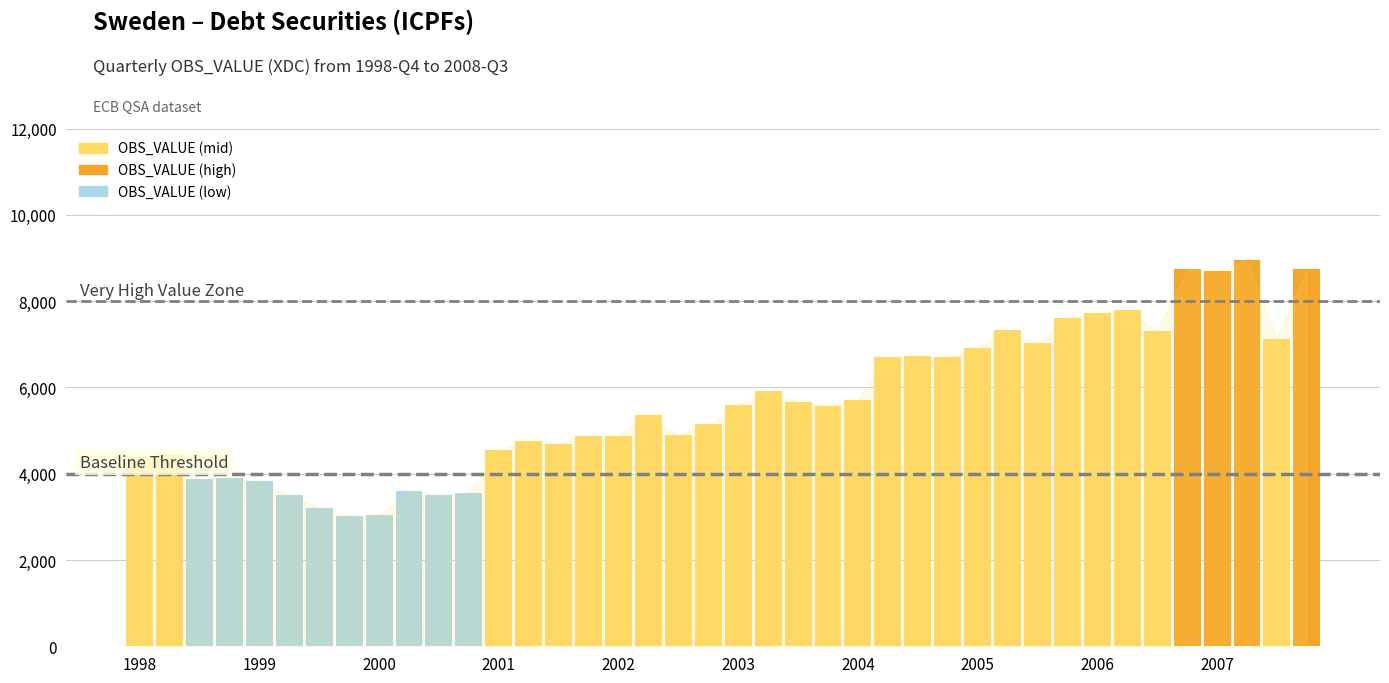

Count the number of categories in the chart.

40